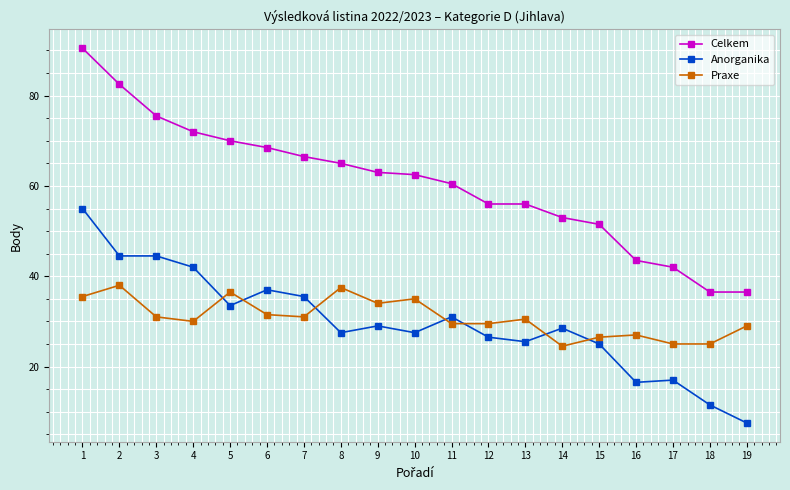

At which category is the sum across all series the highest?

1